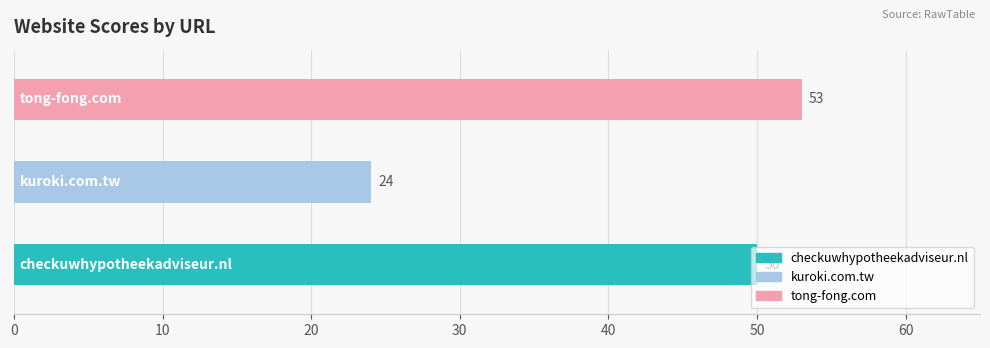

How many categories are shown in the chart?

3